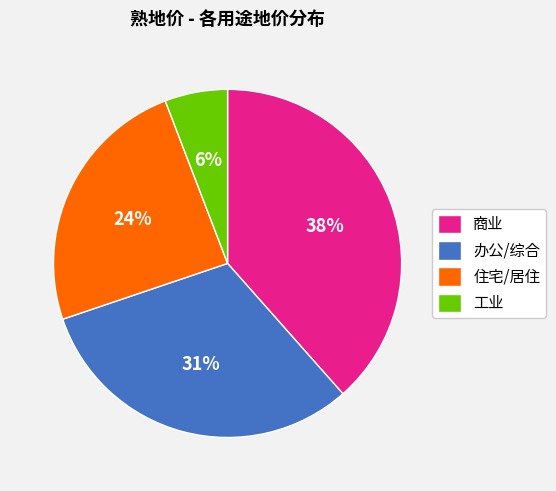

How many slices are in this pie chart?

4